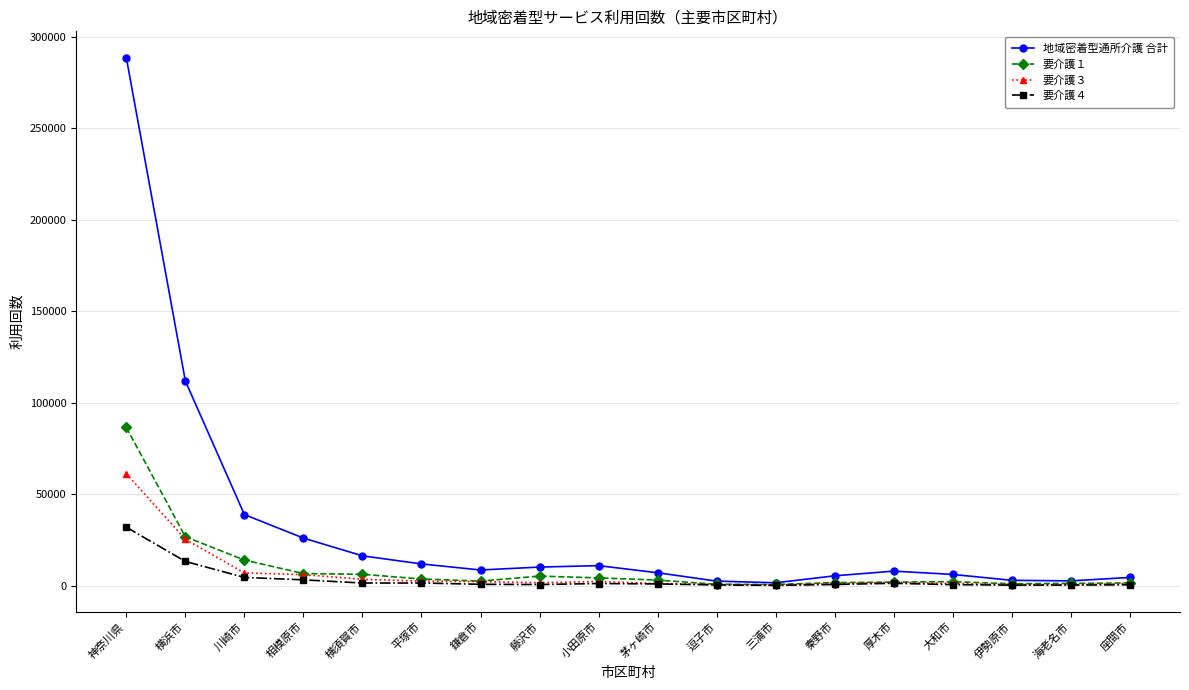

At which category is the sum across all series the highest?

神奈川県